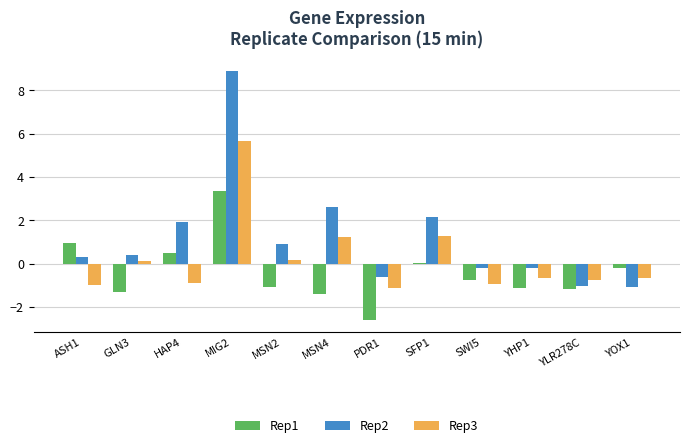

What is the greatest value displayed?

8.9